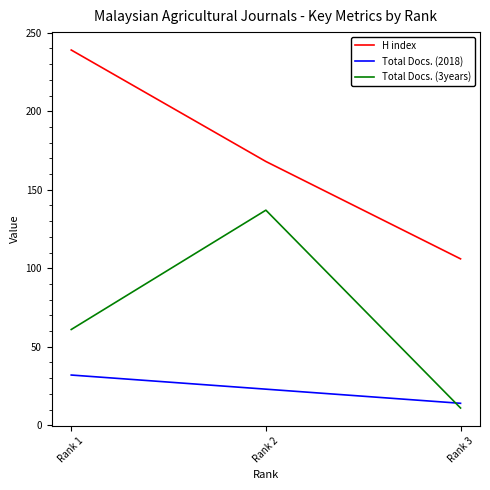

Reading left to right, transcribe all the data shown in this chart.

H index: 239	168	106
Total Docs. (2018): 32	23	14
Total Docs. (3years): 61	137	11